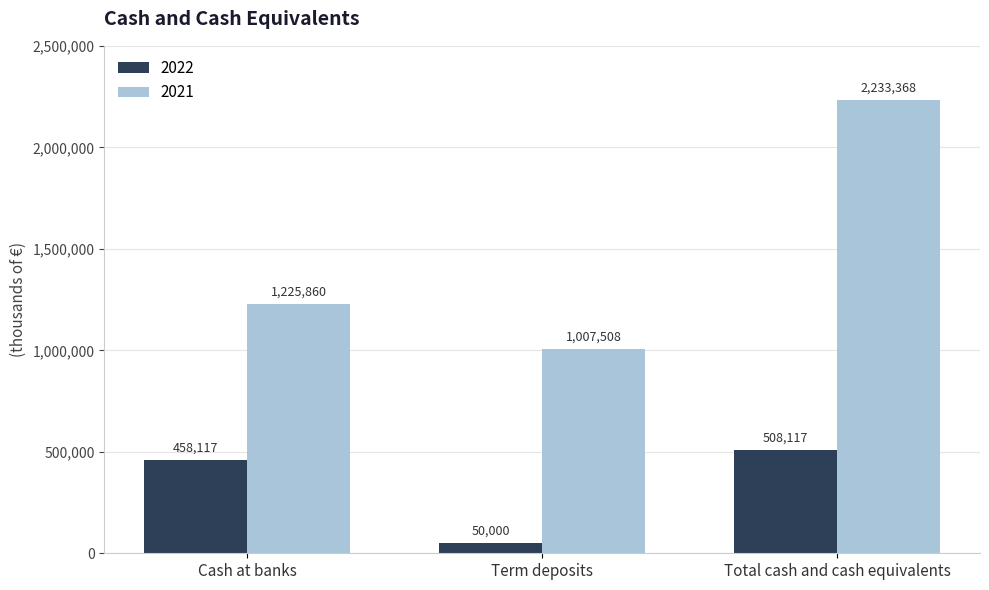

Which series has the largest range (max minus min)?

2021